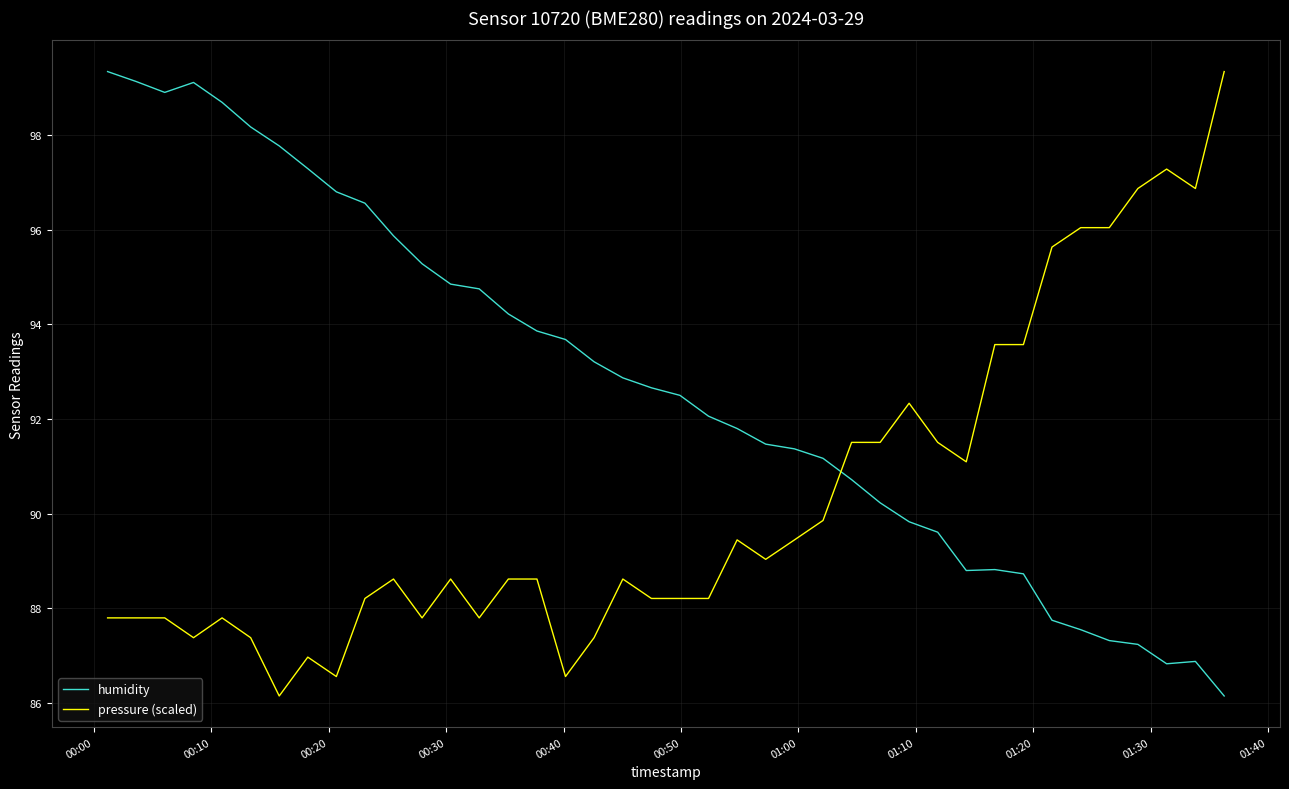

Rank the series by their average value, from highest to lowest.

humidity, pressure (scaled)